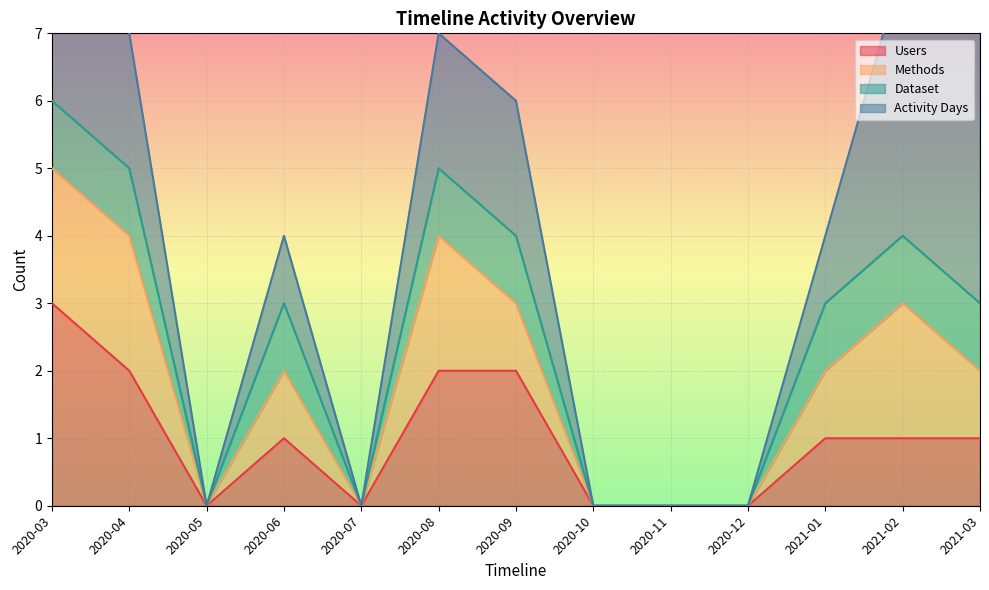

How many lines are shown in the chart?

4